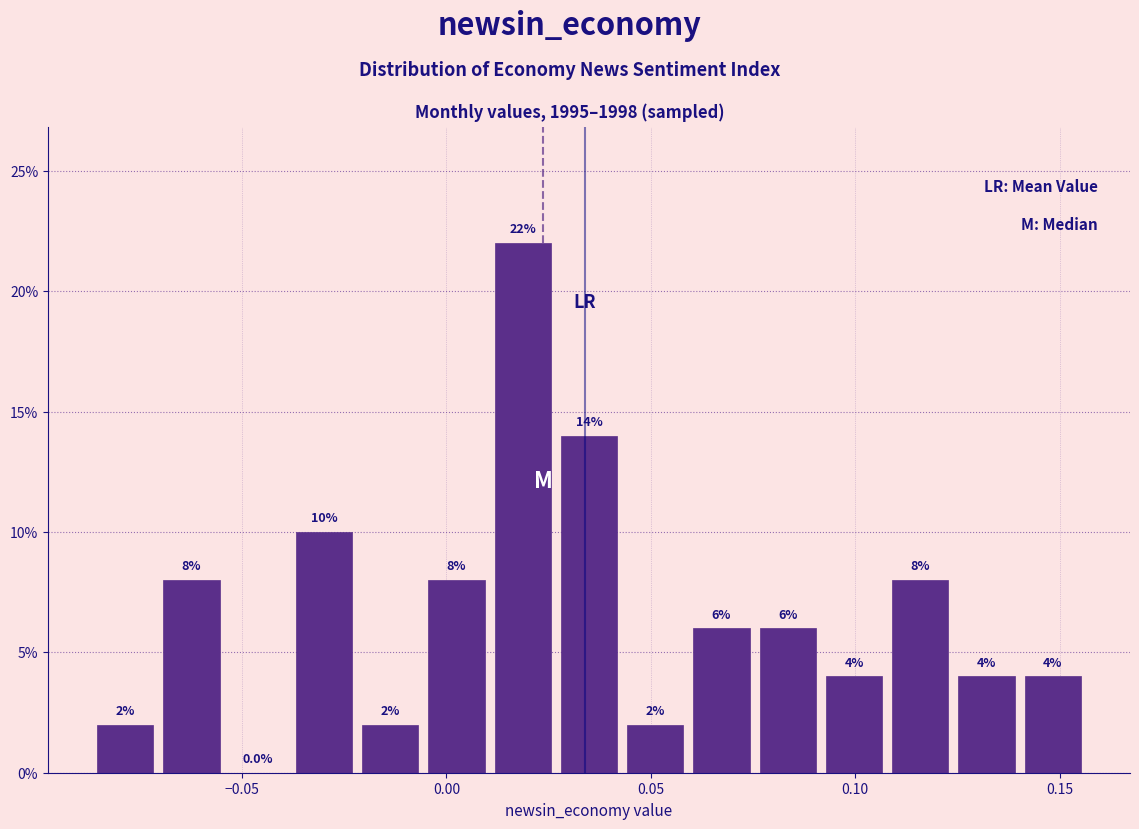

Around what value on the x-axis is the tallest bar? Give the approximate position of its centre, as read against the axis.

0.020